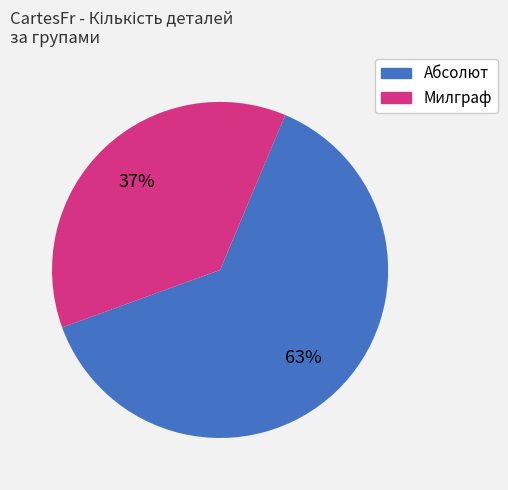

Does any single category account for the majority?

Yes